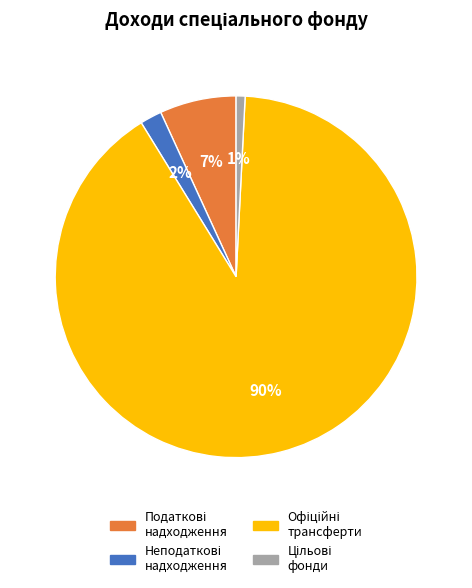

How many segments does this pie chart have?

4